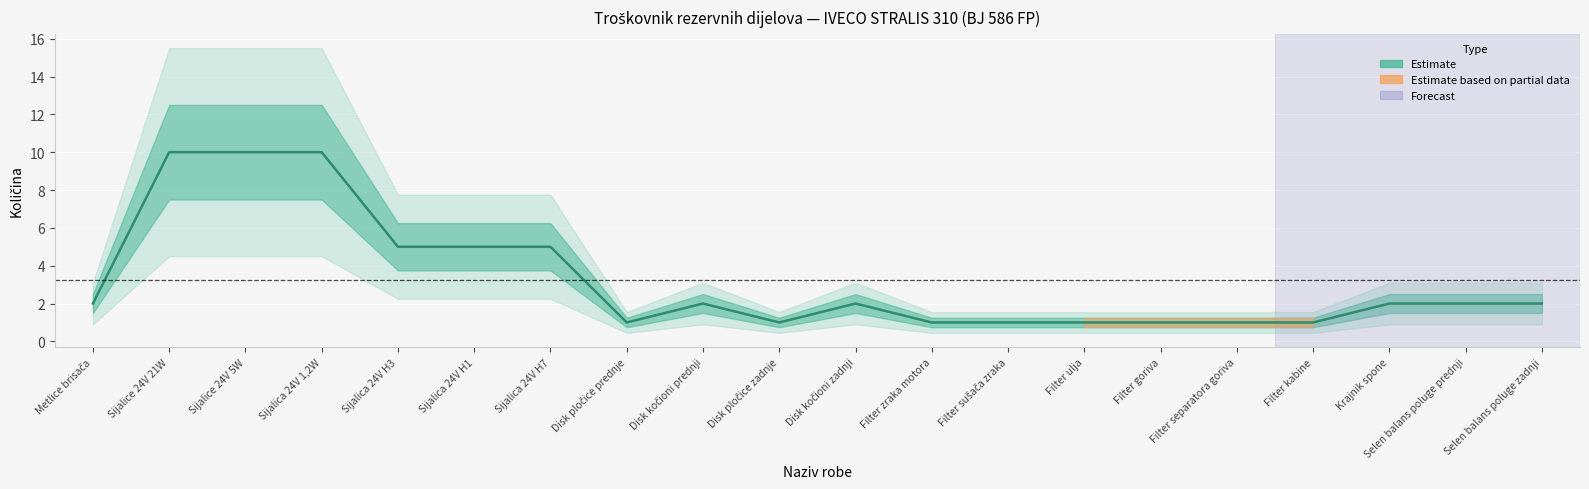

Is it true that the value at Krajnik spone is 3?

False